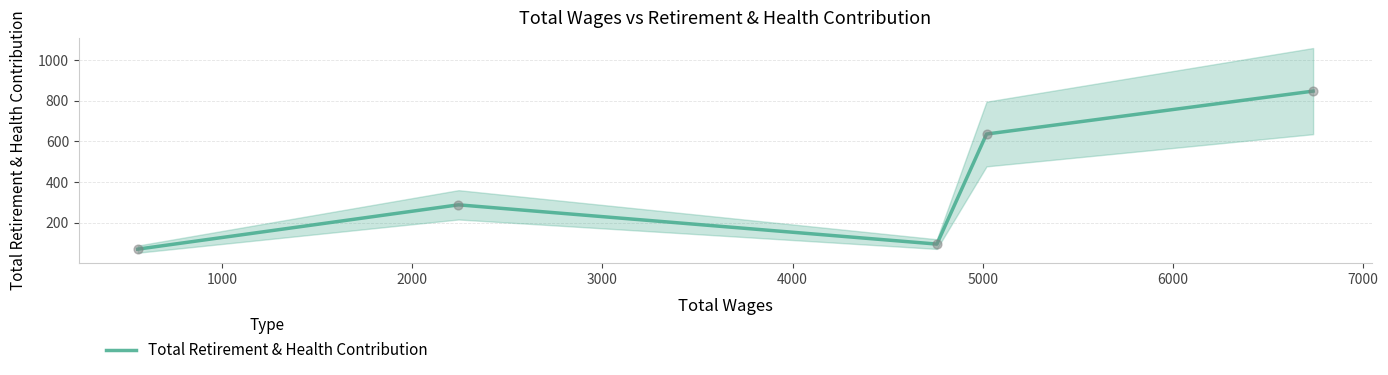

Approximately how many times larger is the value at 3000 compared to 1000?

2.2